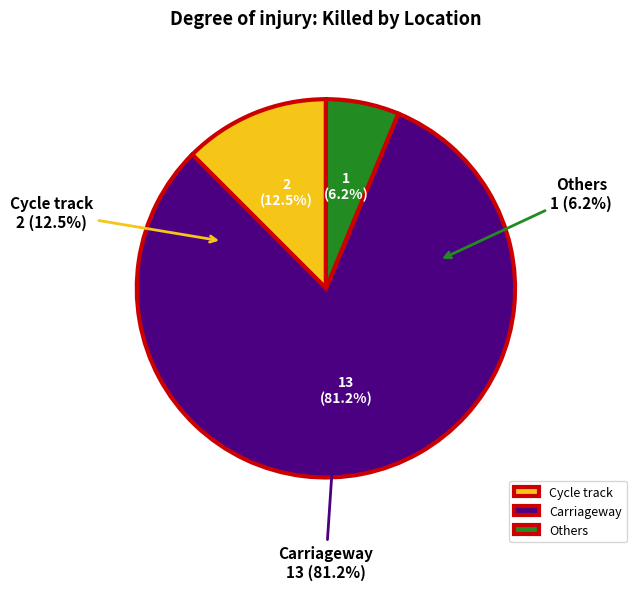

Is Others the majority of the pie?

No